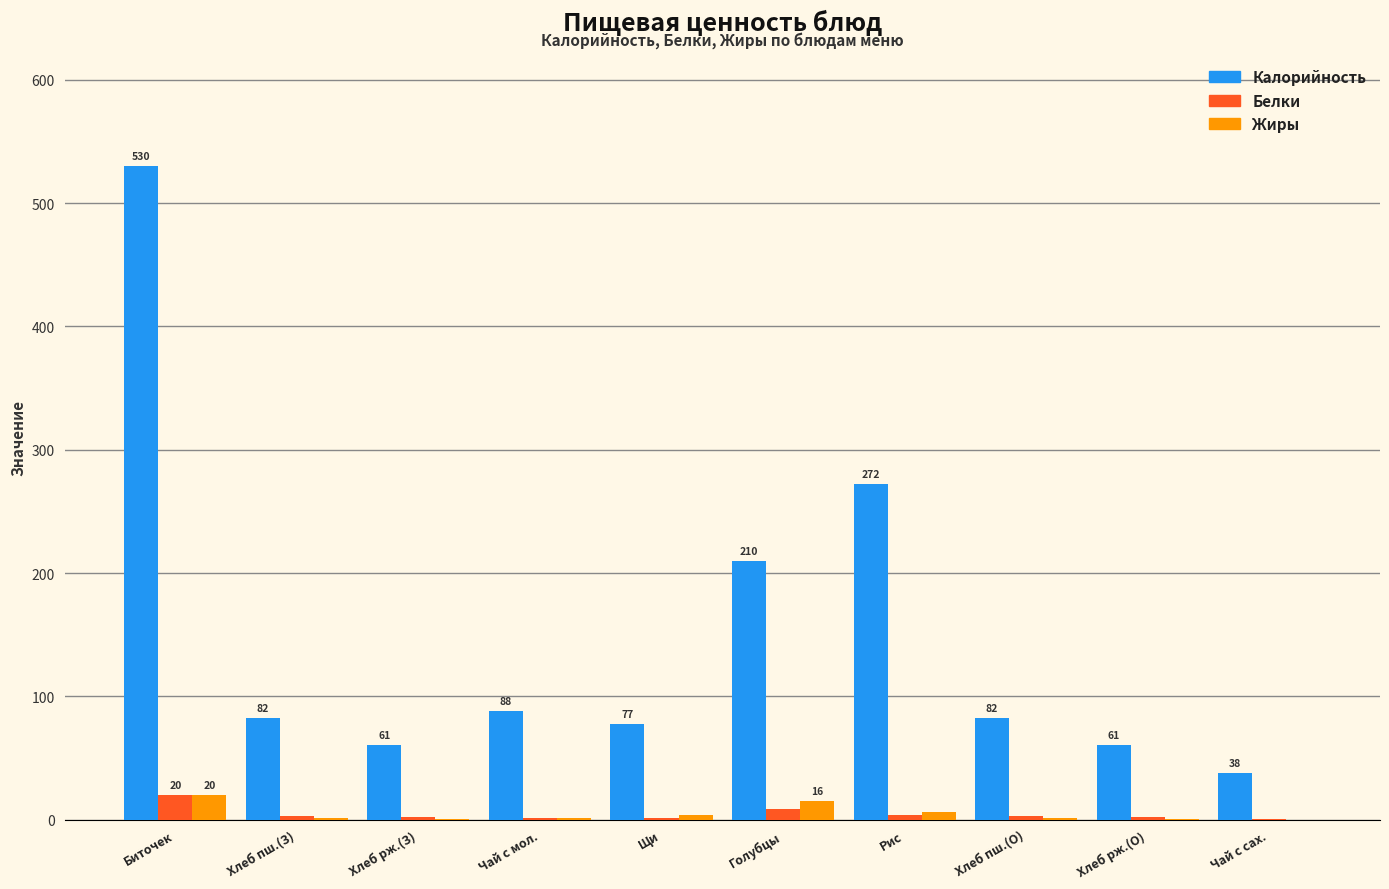

True or false: Калорийность has a value of 59.3 at Голубцы.

False